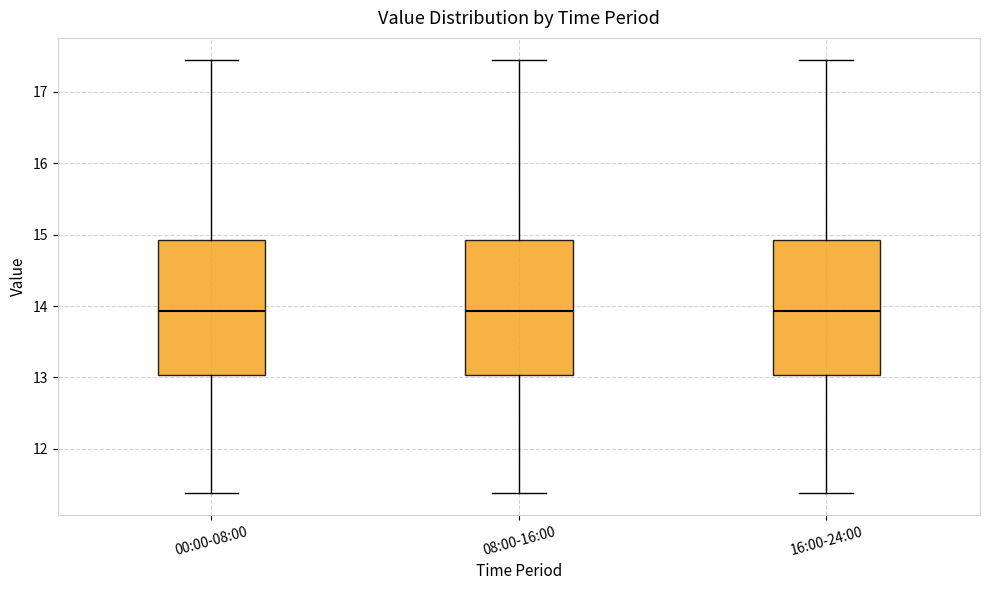

Reading left to right, transcribe this box plot: for each box, give where its median line is, the range the box spans, and where its two whiskers end, as read against the y-axis. The values are not printed on the chart, so give them approximately, as read against the axis.

00:00-08:00: median 13.9, box 13.0 to 14.9, whiskers 11.4 to 17.5
08:00-16:00: median 13.9, box 13.0 to 14.9, whiskers 11.4 to 17.5
16:00-24:00: median 13.9, box 13.0 to 14.9, whiskers 11.4 to 17.5